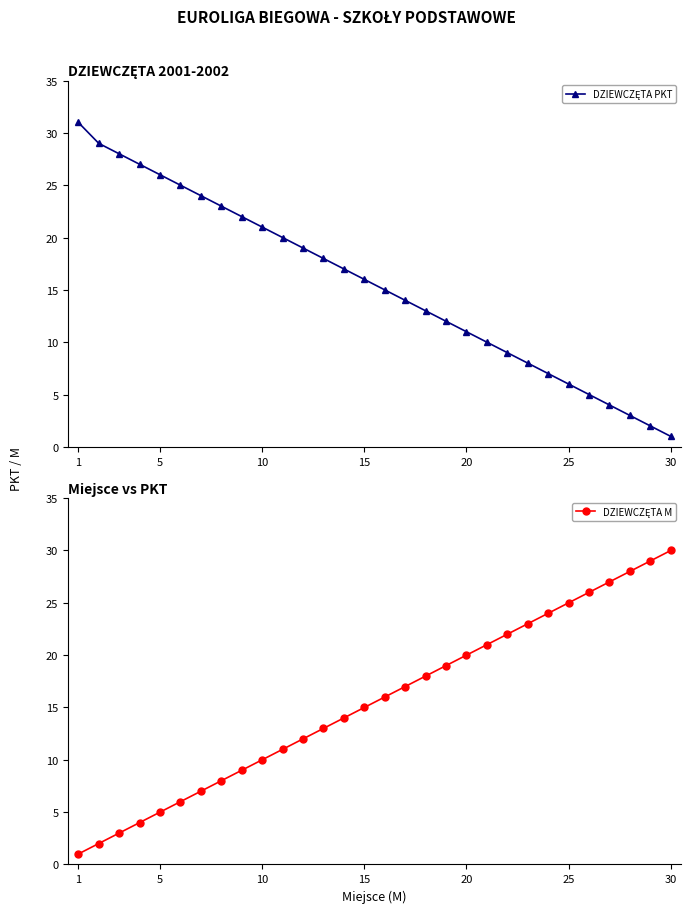

After their last crossing, which series has the higher values: DZIEWCZĘTA PKT or DZIEWCZĘTA M?

DZIEWCZĘTA M